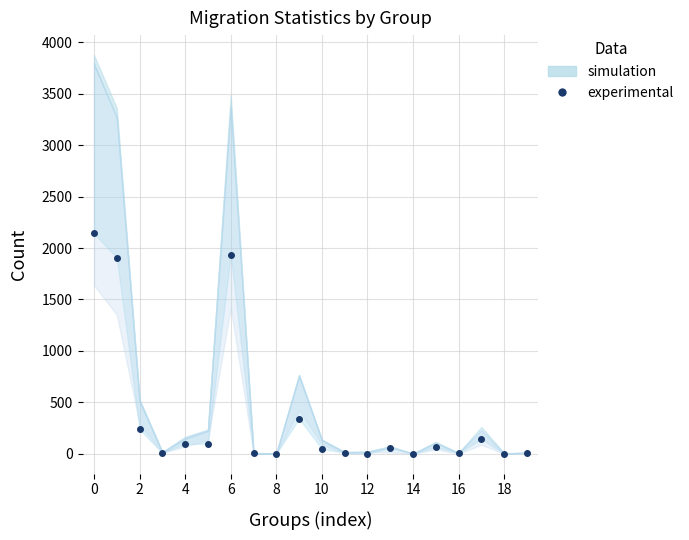

The value at 11 is 4. True or false?

False